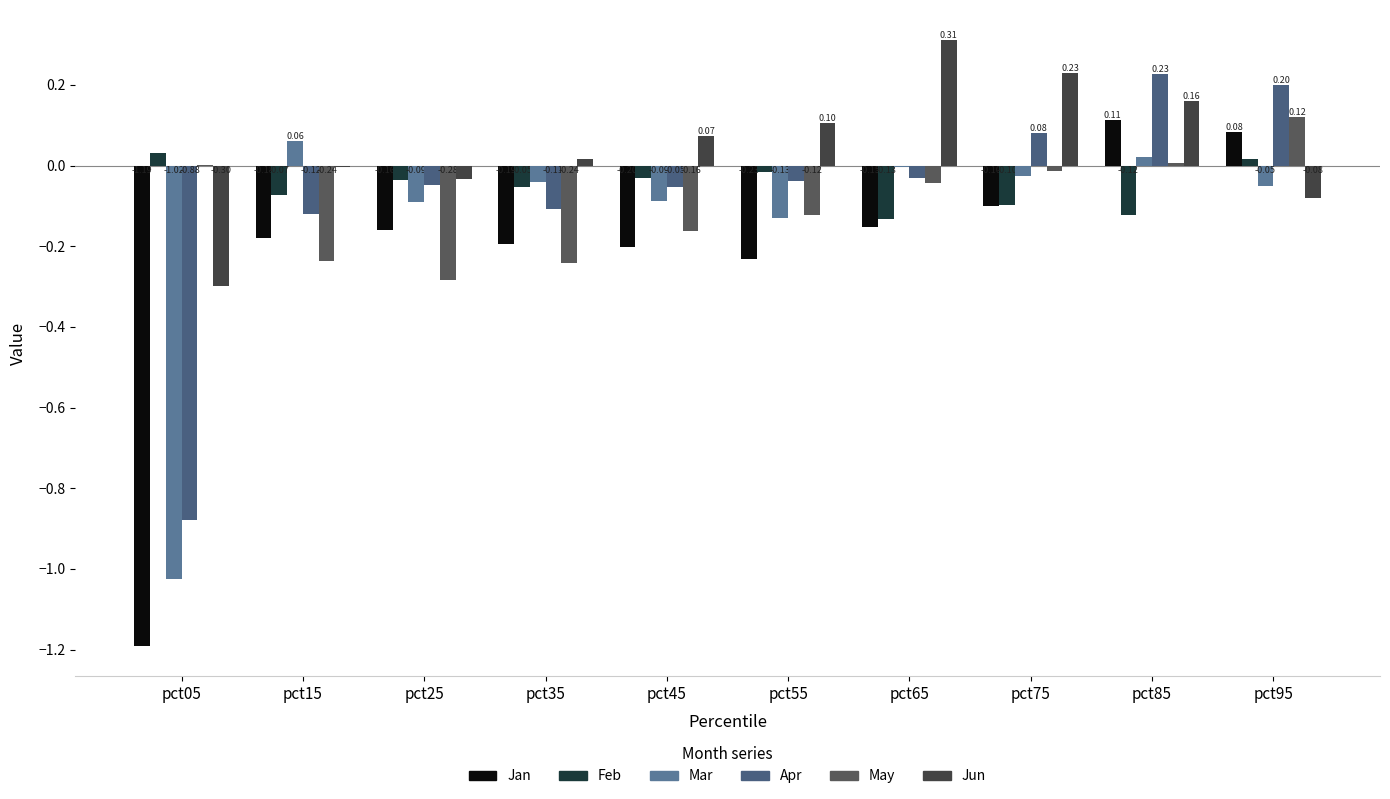

Are the bars grouped side by side (vs. stacked)?

Yes